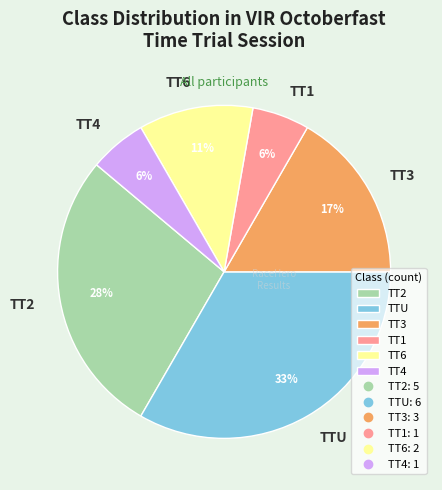

To the nearest percent, what is the difference between the TT1 and TT3 slice percentages?

11%